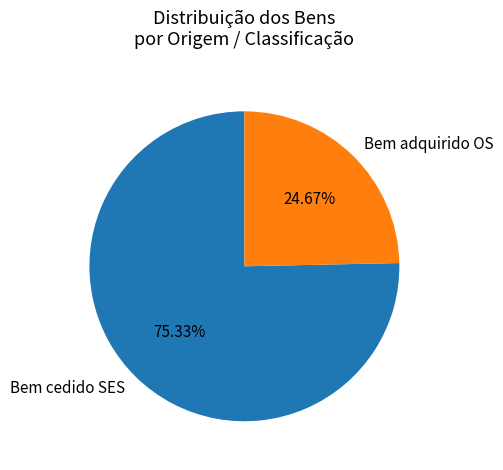

What percentage is NOT represented by Bem adquirido OS?

75.3%